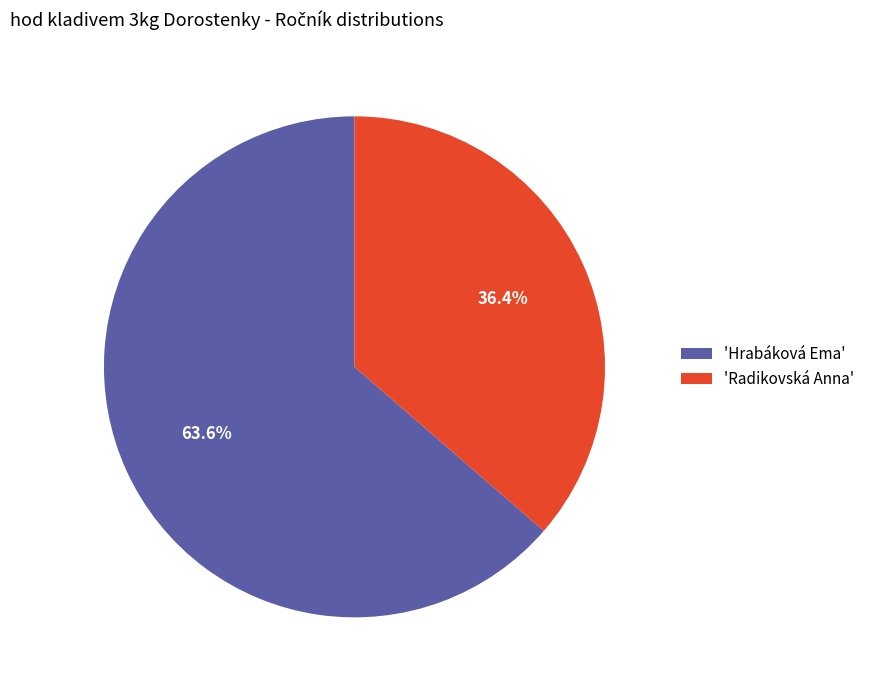

Rank the categories by value from lowest to highest.

'Radikovská Anna', 'Hrabáková Ema'